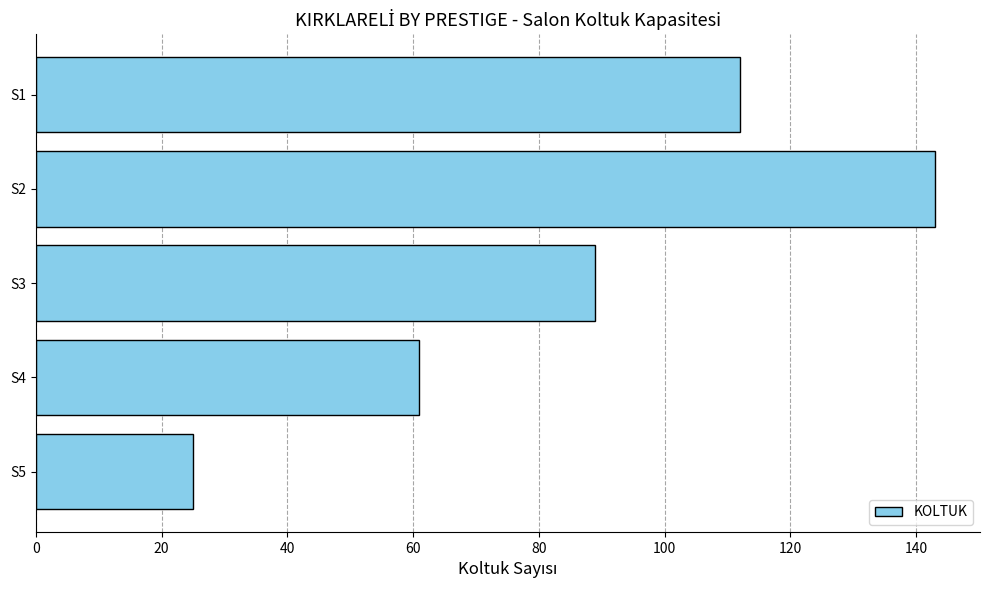

What is the value of the 1st bar from the top?

112